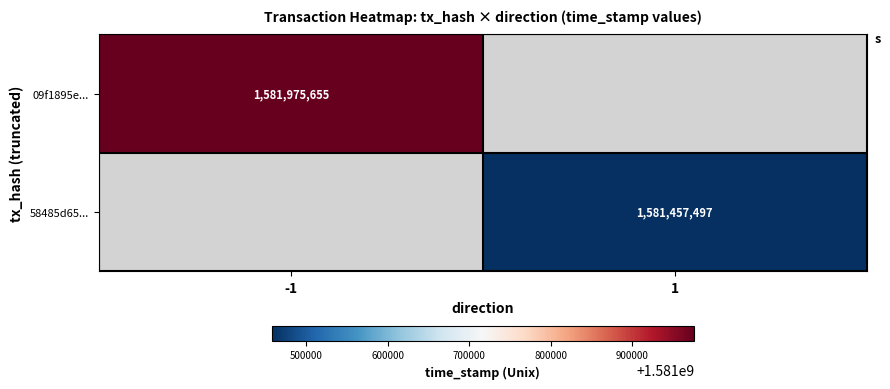

Is it true that 09f1895e... equals 1581975655 at -1?

True